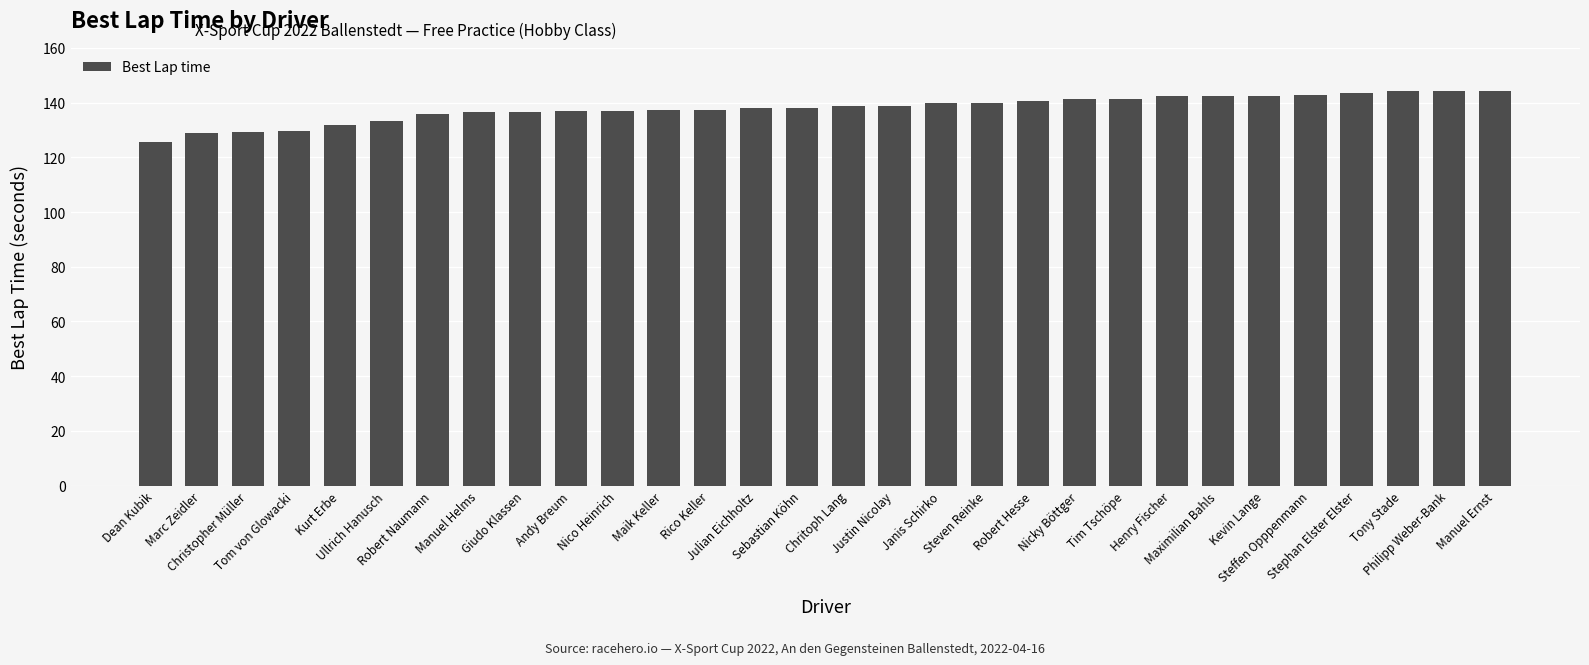

What is the value of the 21st bar from the left?

141.3